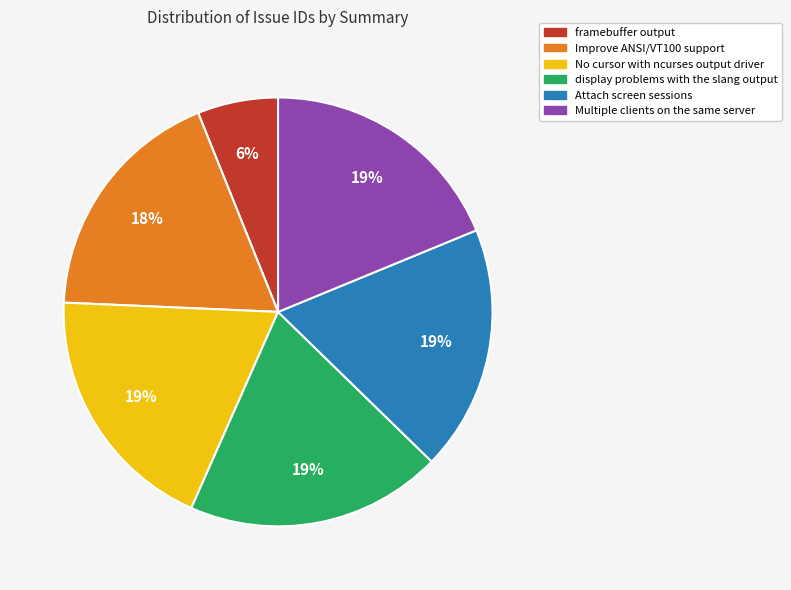

What percentage is the framebuffer output slice, to the nearest percent?

6%